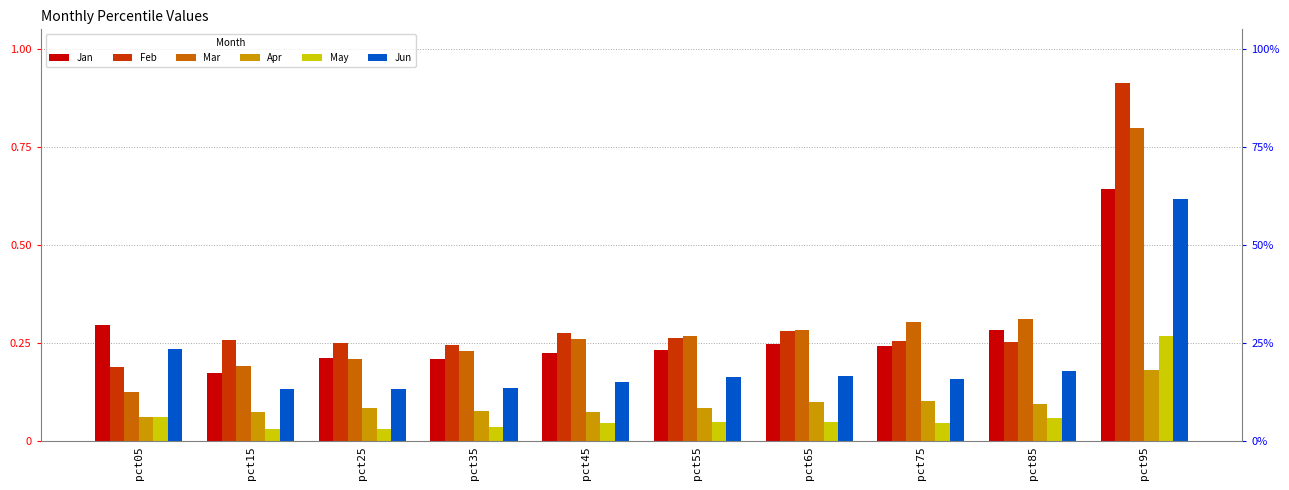

What is the difference between the maximum and second lowest values in the May series?

0.2